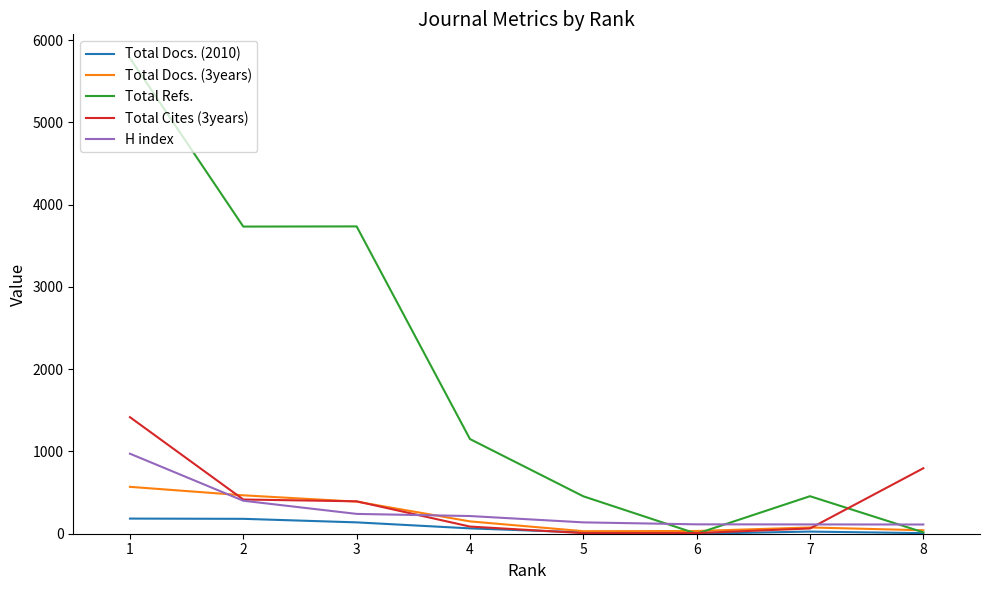

Is it true that Total Docs. (2010) equals 25 at 5?

False